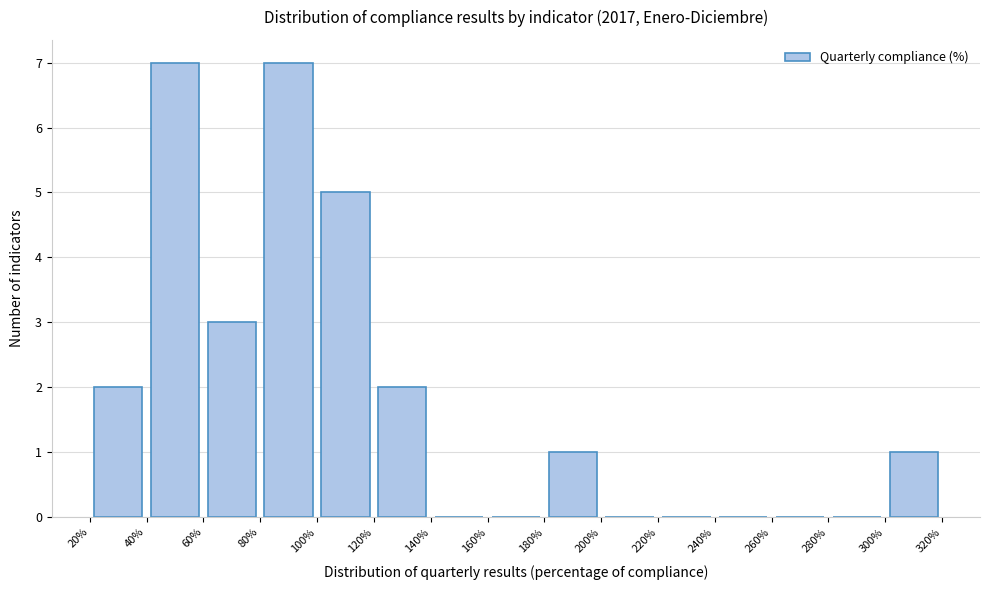

What is the height of the bar covering 40% to 60% on the x-axis? The values are not printed on the chart, so give them approximately, as read against the axis.

7